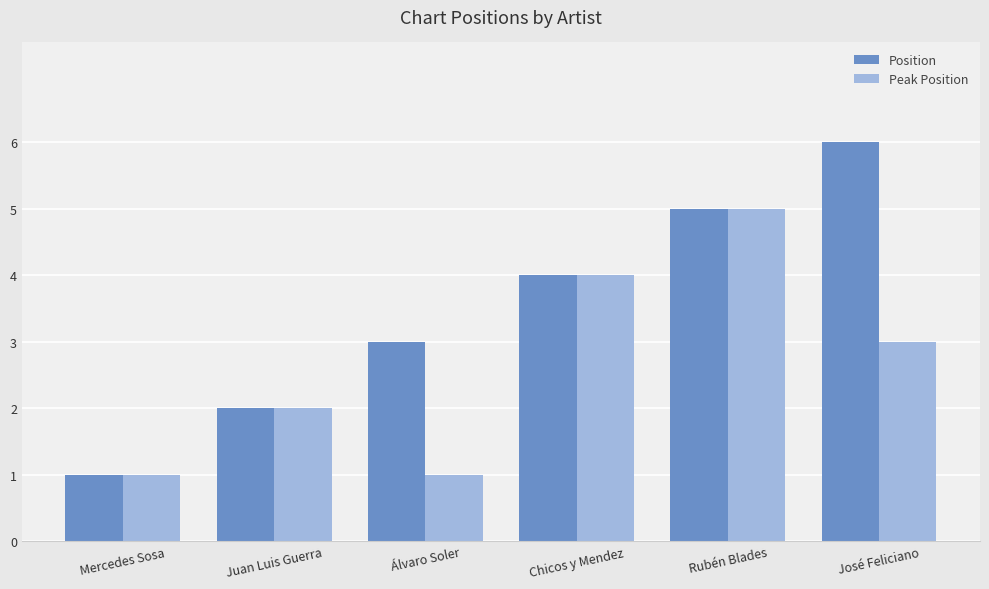

Which series has the largest total across all categories?

Position